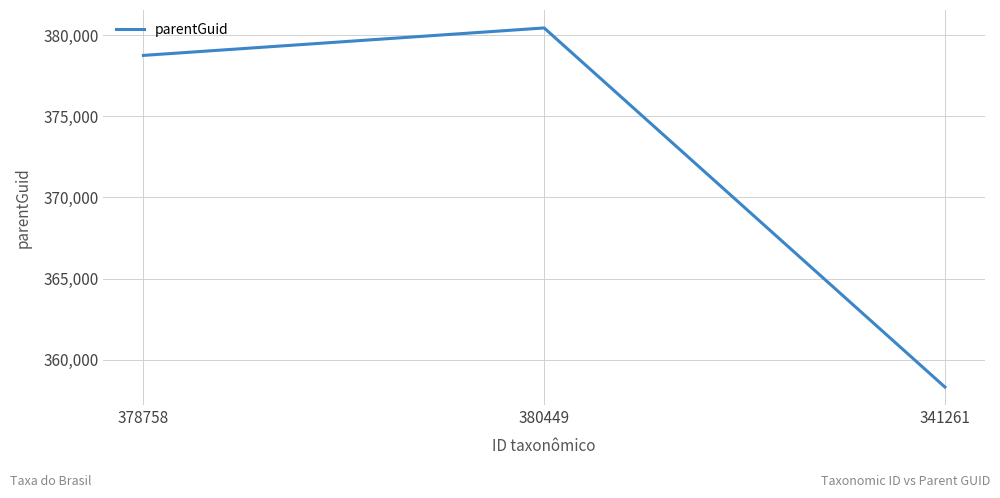

At which label is the value closest to 369383?

378758